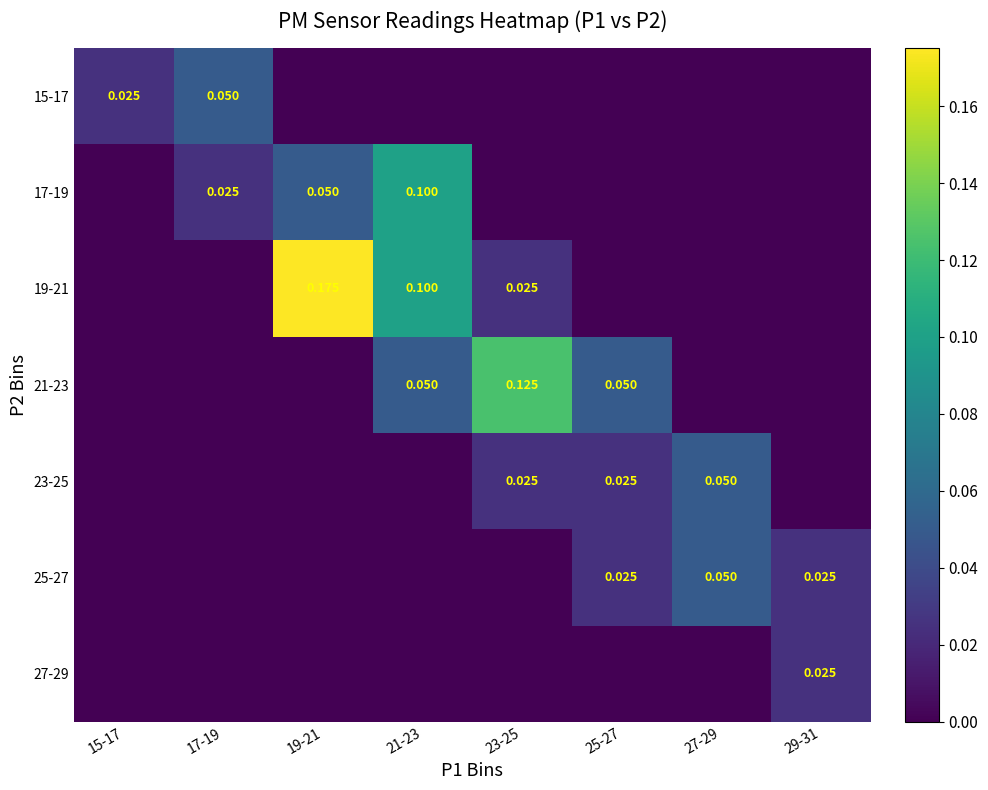

Rank the series by their maximum value, from highest to lowest.

19-21, 21-23, 17-19, 15-17, 23-25, 25-27, 27-29